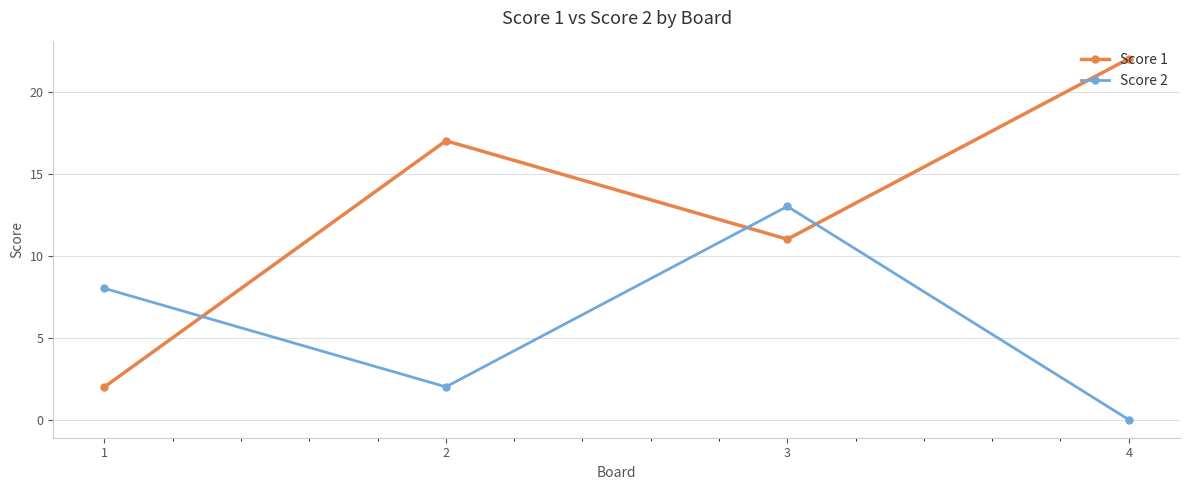

List the series in order of their overall mean, highest first.

Score 1, Score 2